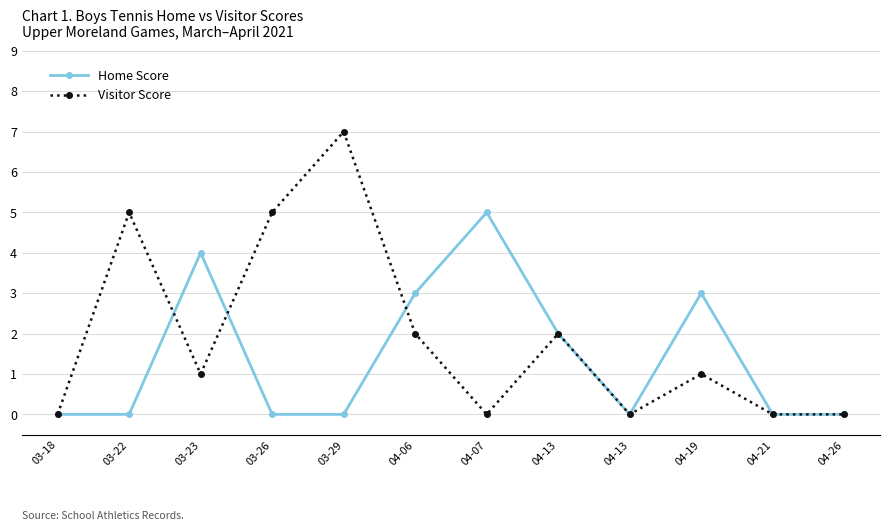

Where do Home Score and Visitor Score first cross each other?

03-22 and 03-23